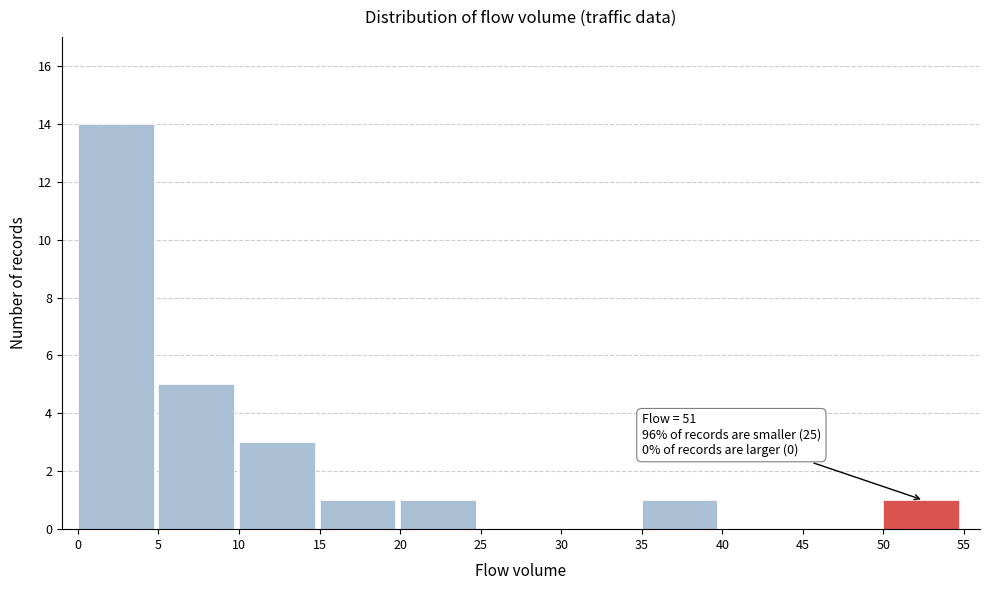

Which range on the x-axis has the tallest bar?

0 to 5